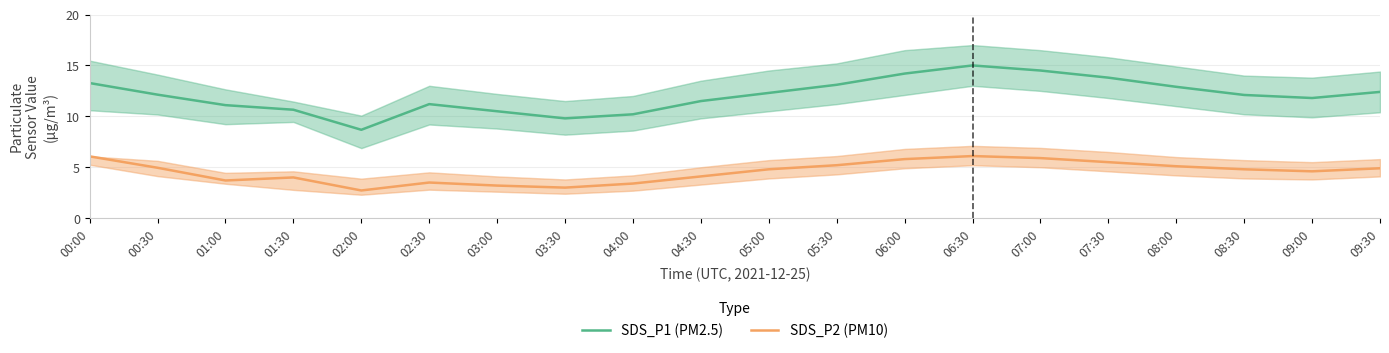

Is it true that SDS_P2 (PM10) equals 5.1 at 08:00?

True